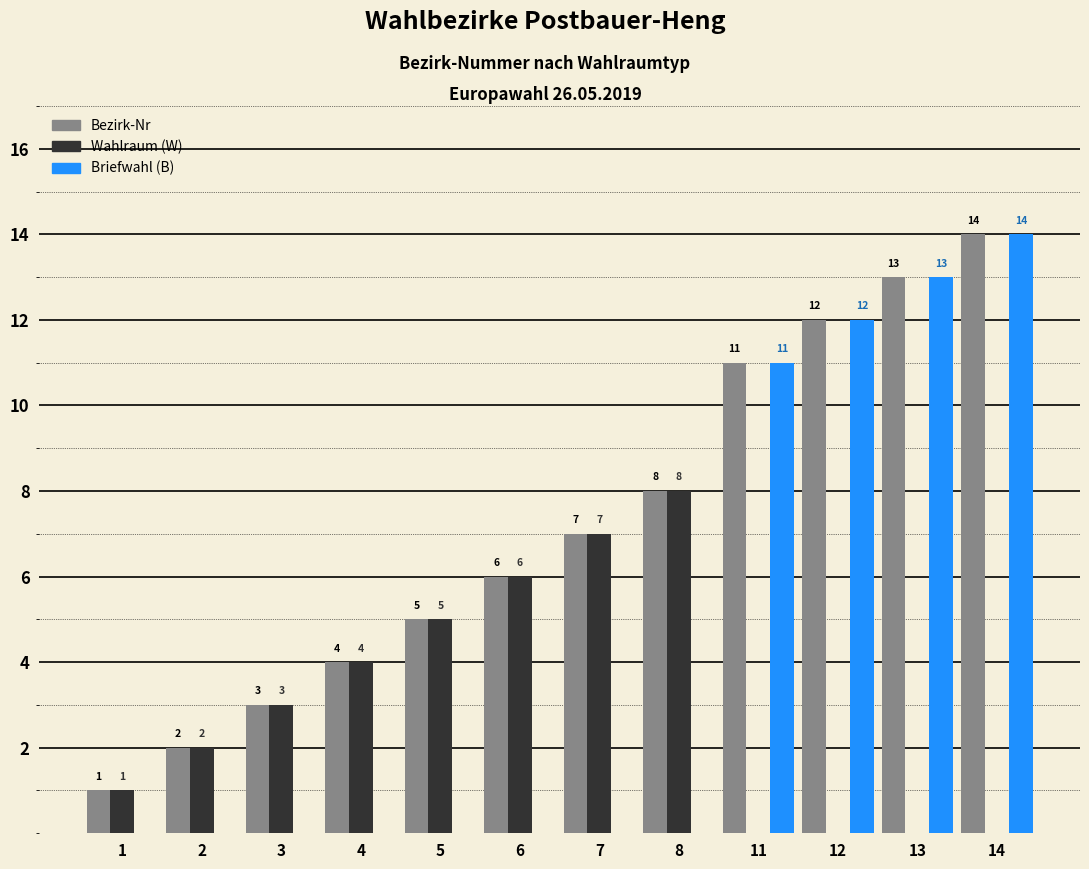

Is the value of Wahlraum (W) at 11 greater than the value of Bezirk-Nr at 7?

No